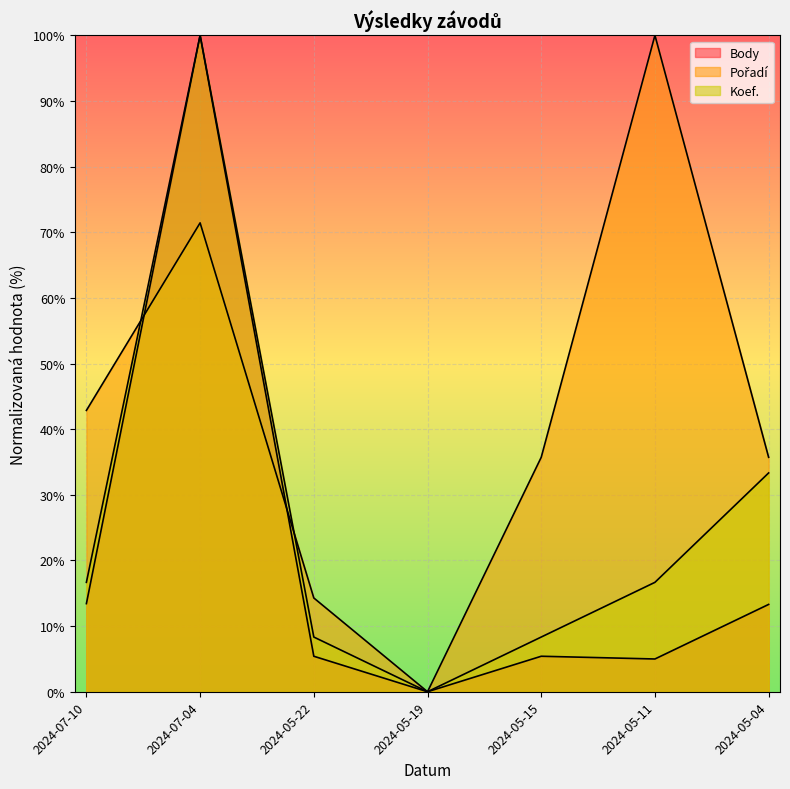

How many lines are shown in the chart?

3